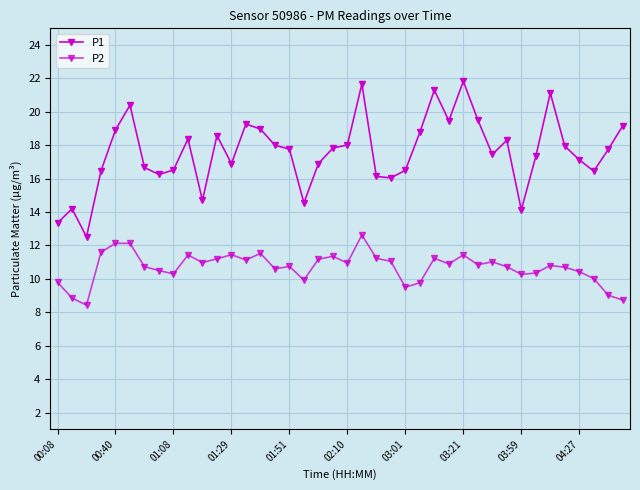

Reading left to right, what are all the values shown in this chart?

P1: 13.3	14.2	12.5	16.5	18.9	20.4	16.7	16.2	16.5	18.4	14.7	18.6	16.9	19.3	19.0	18.0	17.8	14.6	16.9	17.8	18.0	21.7	16.1	16.1	16.5	18.8	21.3	19.5	21.8	19.5	17.4	18.3	14.1	17.3	21.1	17.9	17.1	16.4	17.8	19.2
P2: 9.8	8.8	8.4	11.6	12.1	12.1	10.7	10.5	10.3	11.4	11.0	11.2	11.4	11.1	11.5	10.6	10.8	9.9	11.2	11.3	10.9	12.6	11.2	11.1	9.5	9.8	11.2	10.9	11.4	10.8	11.0	10.7	10.3	10.3	10.8	10.7	10.4	10.0	9.0	8.7